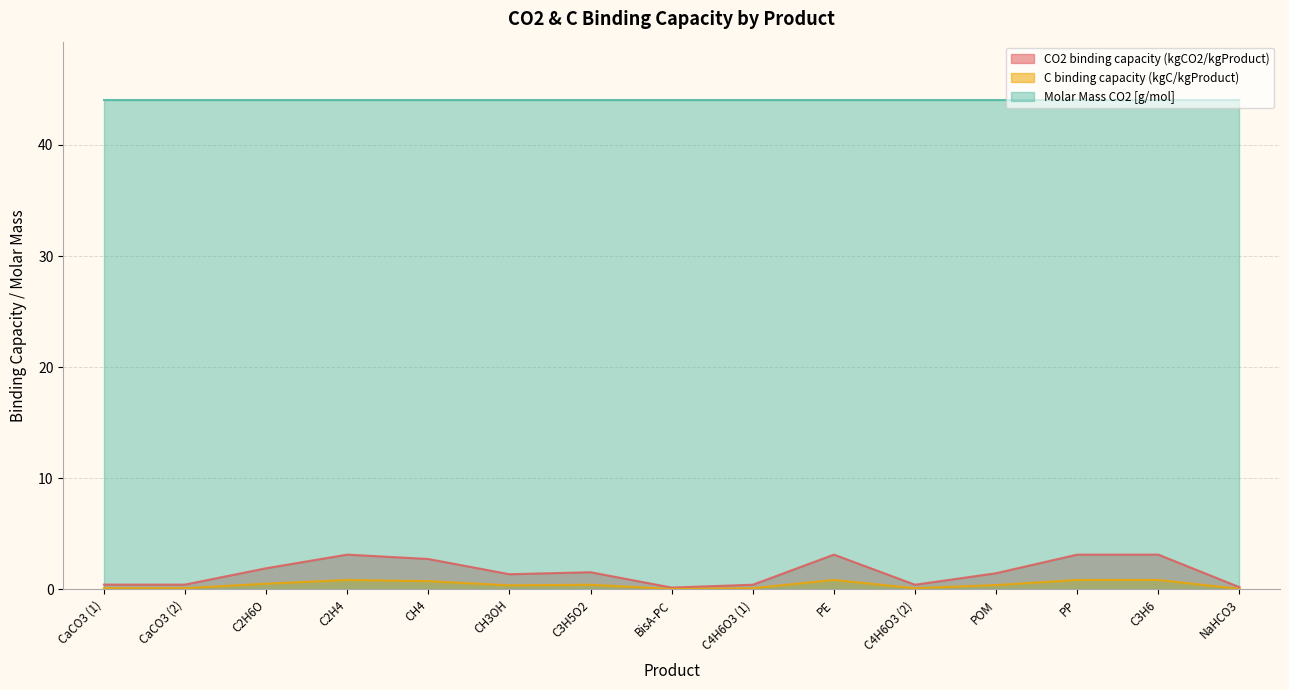

Which series has the widest spread of values?

CO2 binding capacity (kgCO2/kgProduct)